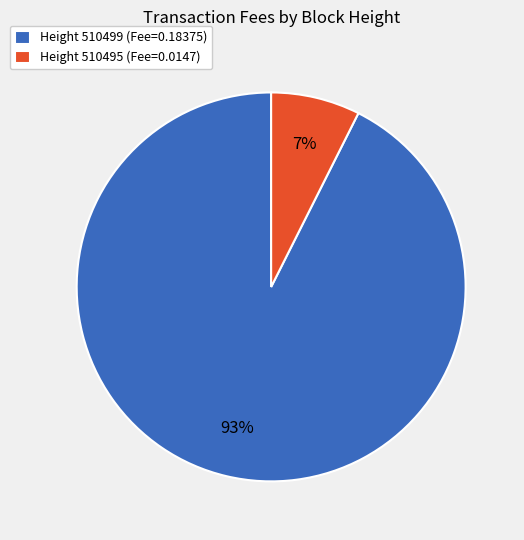

Is the sum of Height 510495 (Fee=0.0147) and Height 510499 (Fee=0.18375) greater than half?

Yes